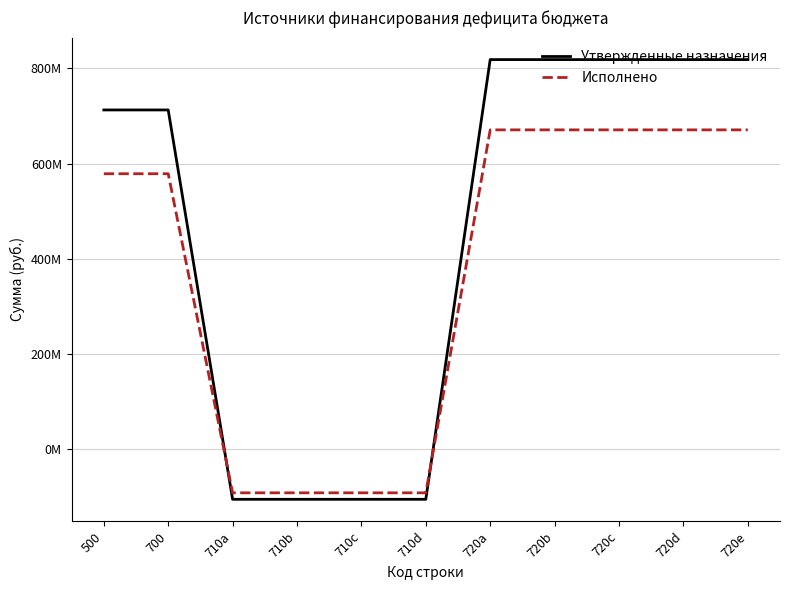

Reading left to right, extract all data points from this chart.

Утвержденные назначения: 500=712645978.2	700=712645978.2	710a=-105852727.6	710b=-105852727.6	710c=-105852727.6	710d=-105852727.6	720a=818498705.8	720b=818498705.8	720c=818498705.8	720d=818498705.8	720e=818498705.8
Исполнено: 500=578536315.4	700=578536315.4	710a=-92229416.0	710b=-92229416.0	710c=-92229416.0	710d=-92229416.0	720a=670765731.3	720b=670765731.3	720c=670765731.3	720d=670765731.3	720e=670765731.3